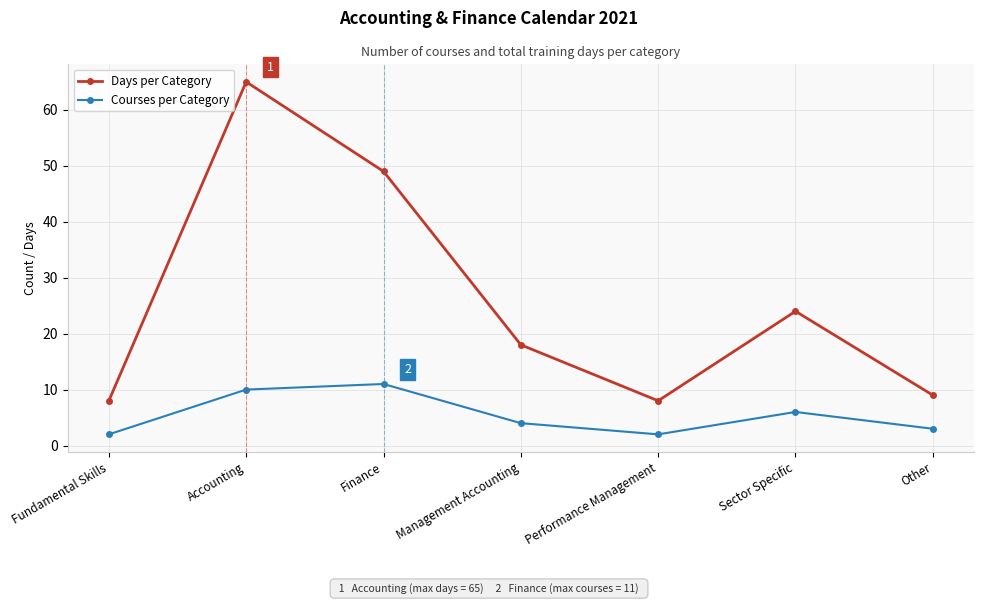

Is this an area chart (filled region under the line)?

No